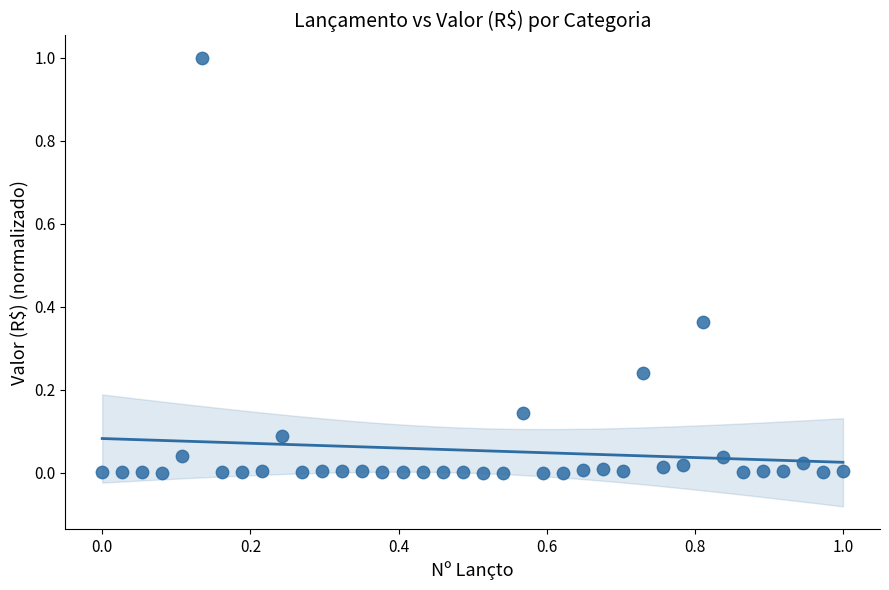

What is the range of X values (max minus min)?

1.0